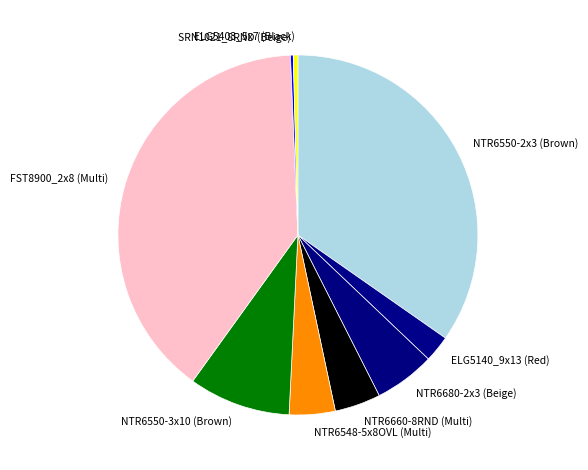

What is the largest slice in the pie chart?

FST8900_2x8 (Multi)